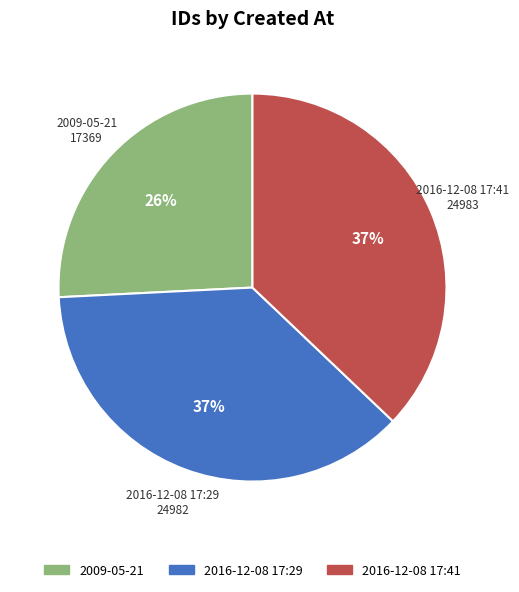

Which category has the smallest portion of the pie?

2009-05-21